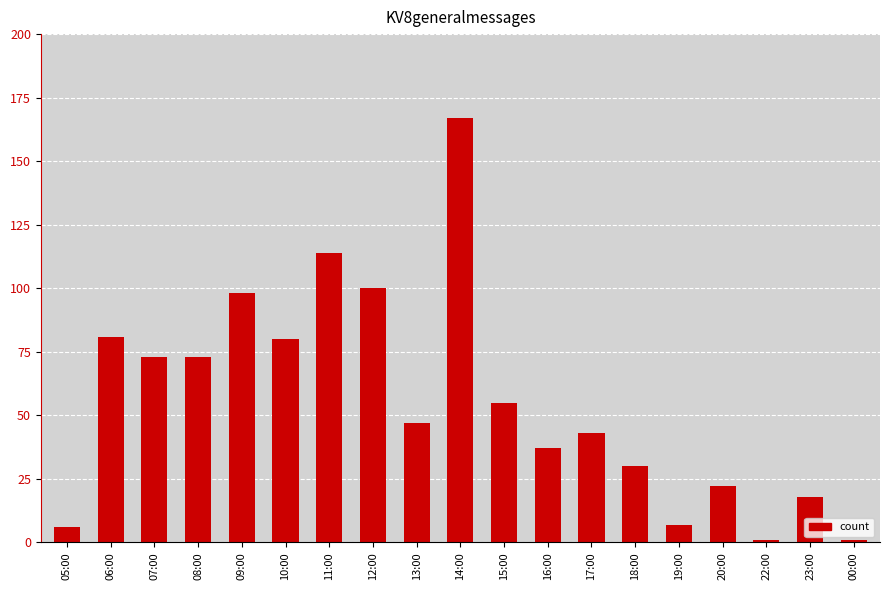

Where does the data first go above 47?

06:00